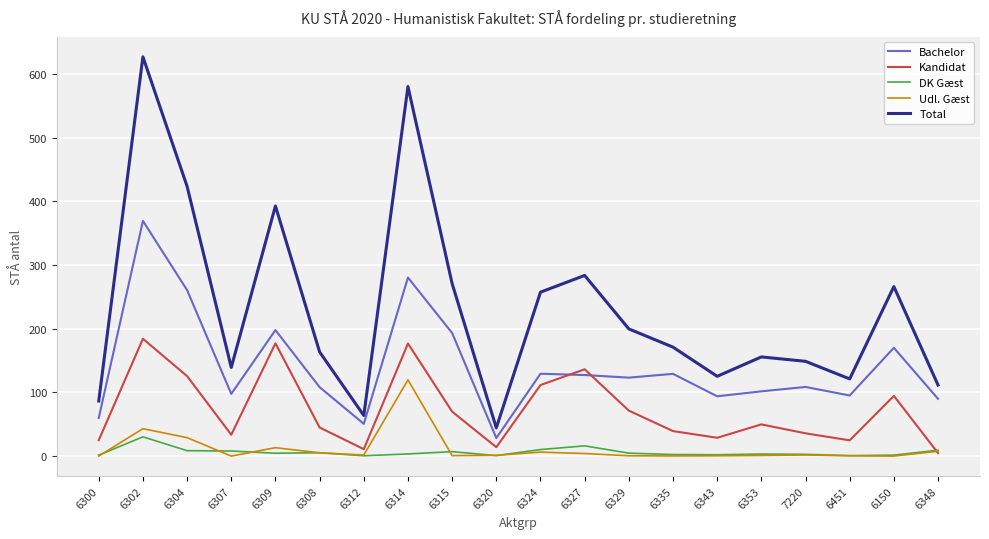

Is it true that Bachelor equals 50.6 at 6324?

False